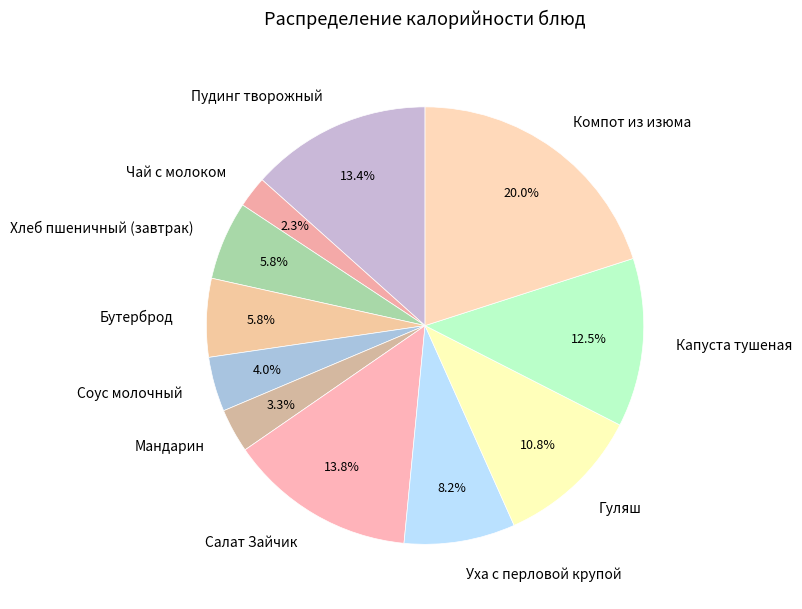

Count the number of slices in the pie.

11